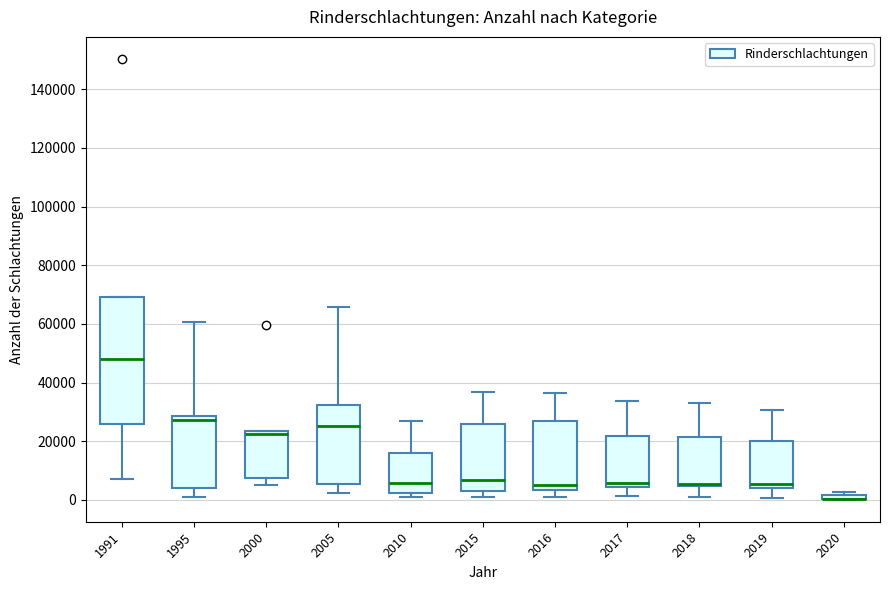

Comparing the boxes themselves (not the whiskers), which one is the tallest?

1991